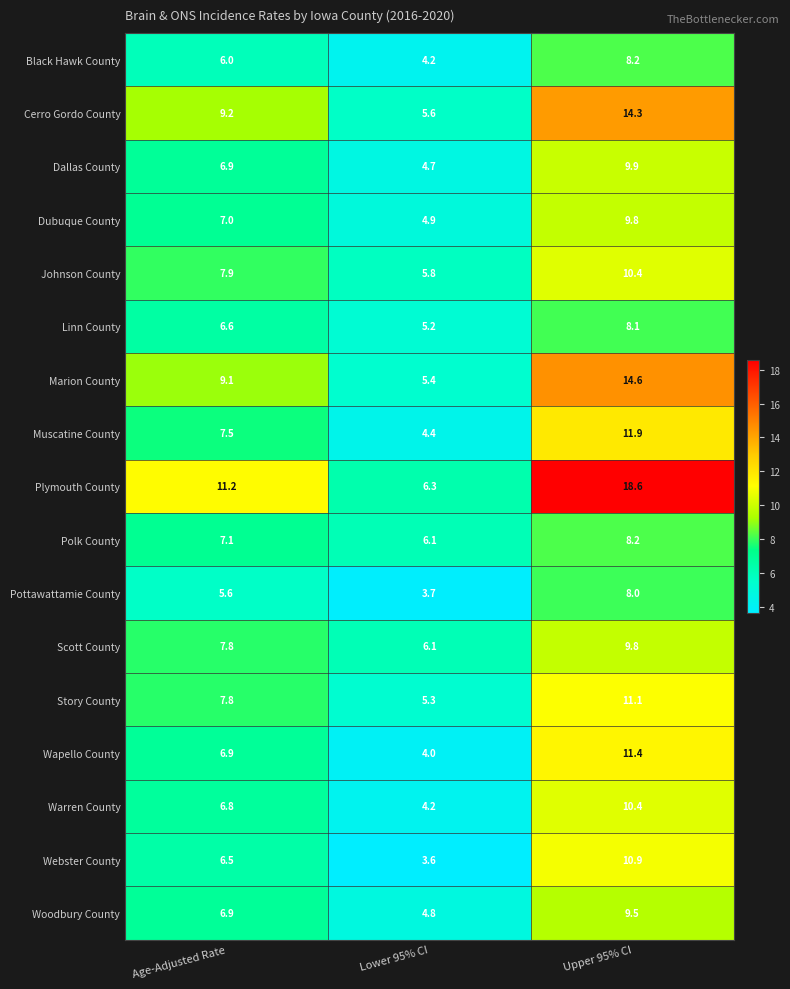

Where is Polk County nearest to the value 7?

Age-Adjusted Rate